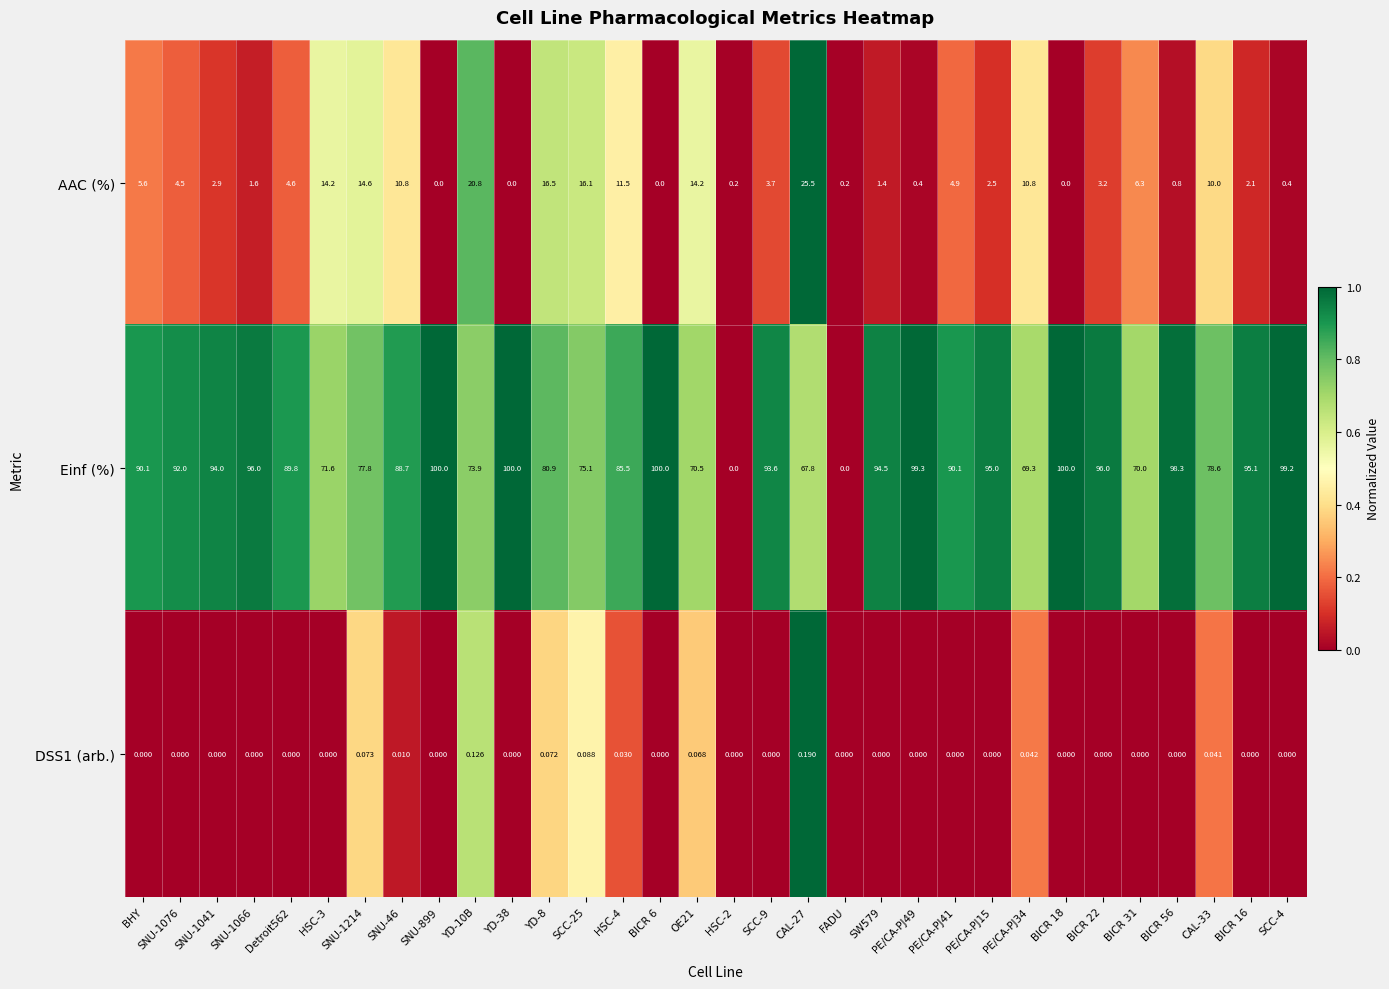

Is the value of Einf (%) at SNU-1066 greater than the value of DSS1 (arb.) at HSC-4?

Yes